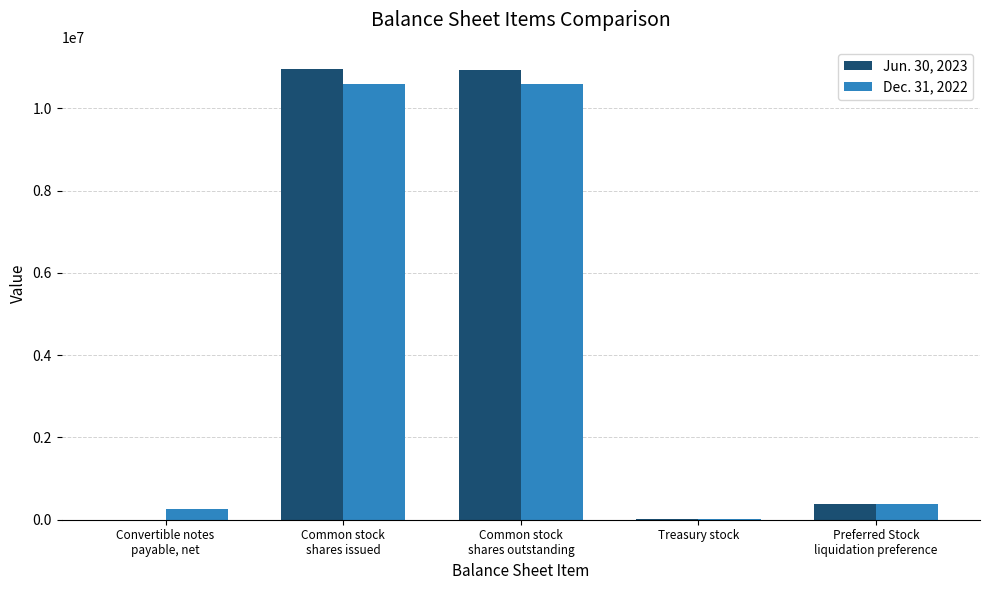

Are the bars horizontal?

No